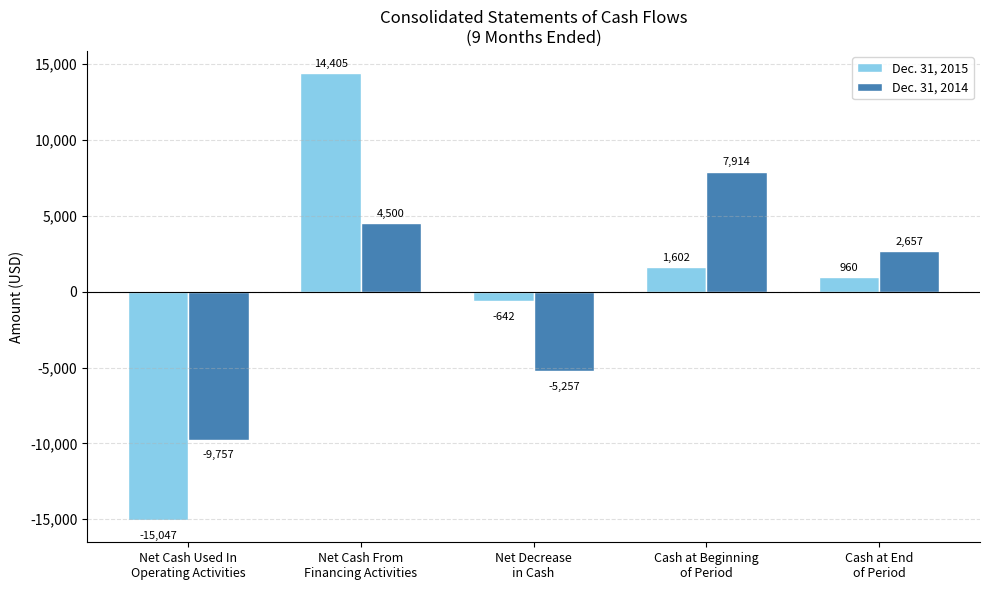

What is the maximum value for Dec. 31, 2014?

7914